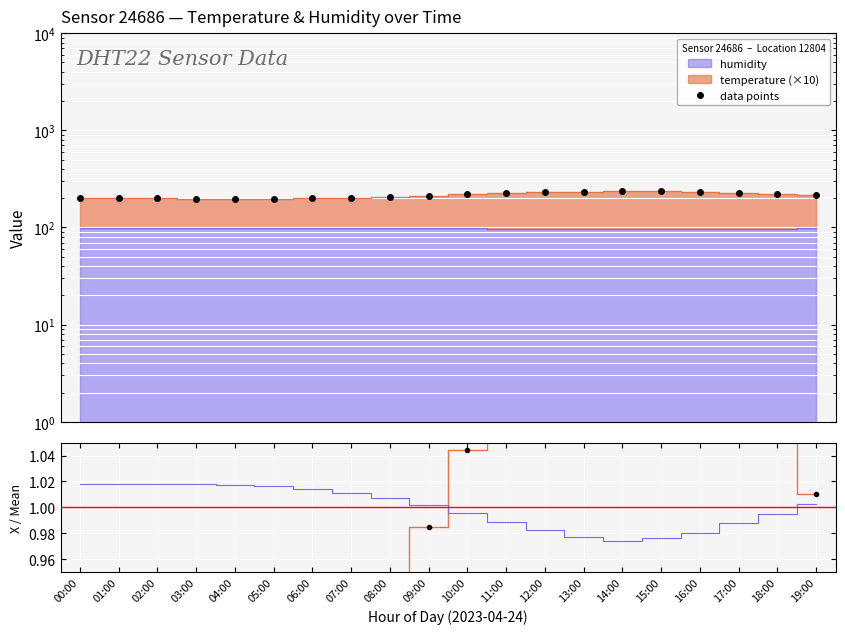

How many interior local valleys does the humidity ratio series have?

1